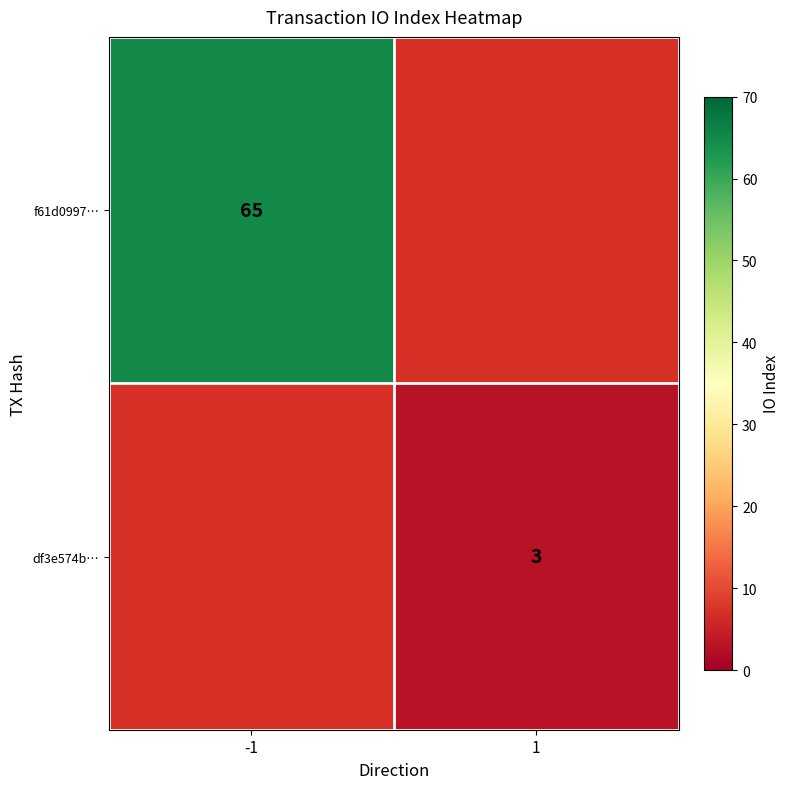

The value of df3e574b… at 1 is 1.2. True or false?

False